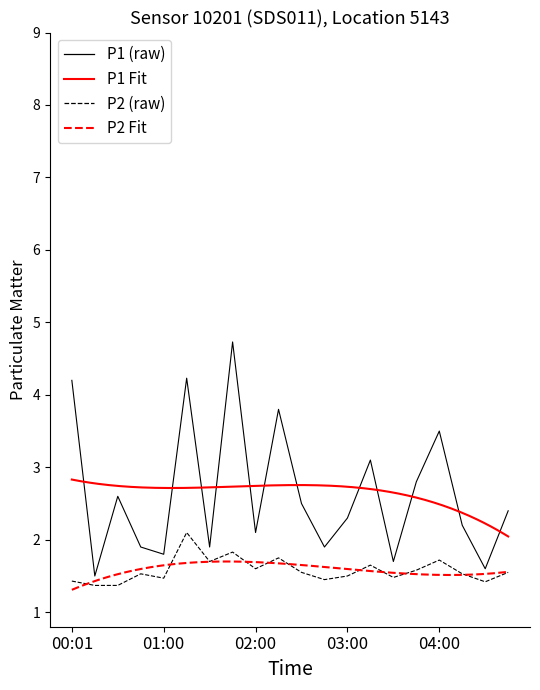

Where is P1 nearest to the value 3?

03:15